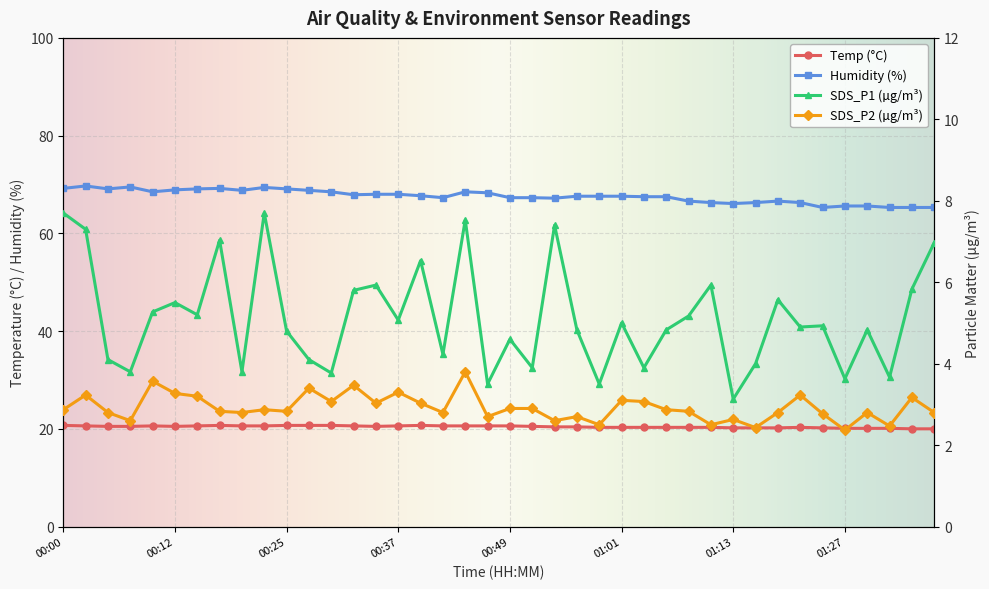

True or false: Humidity and Temp cross at least once.

False